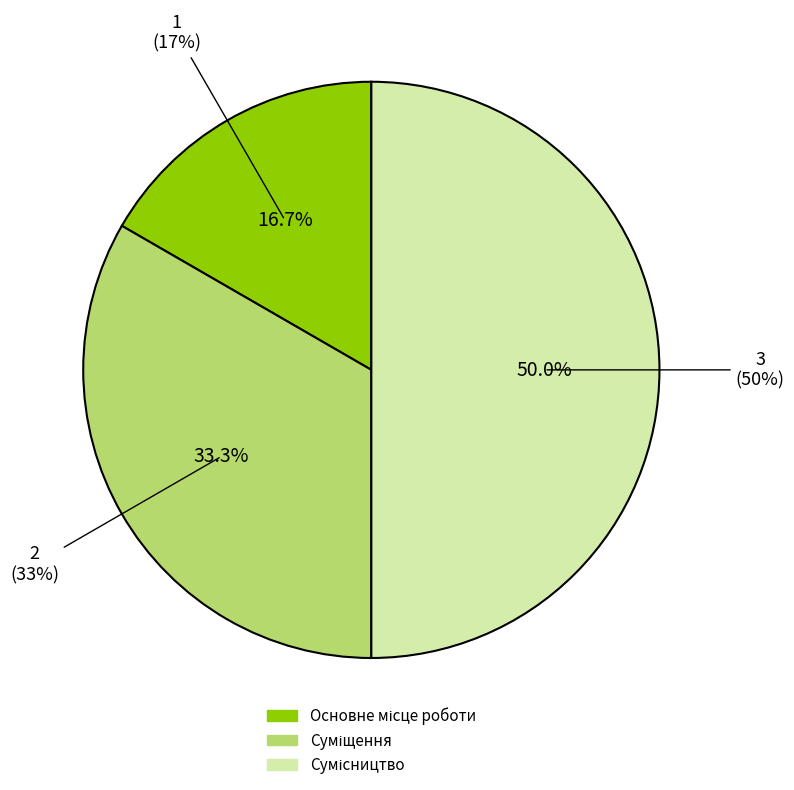

Is Сумісництво the majority of the pie?

No